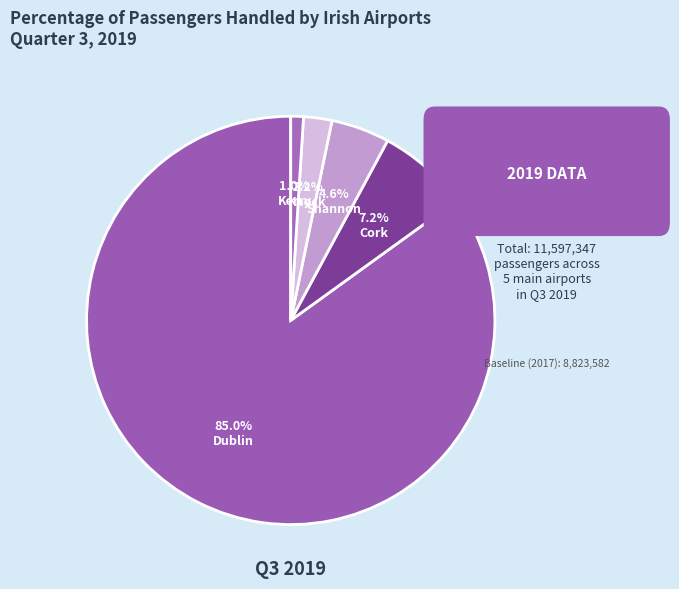

True or false: Kerry accounts for 7% of the total.

False